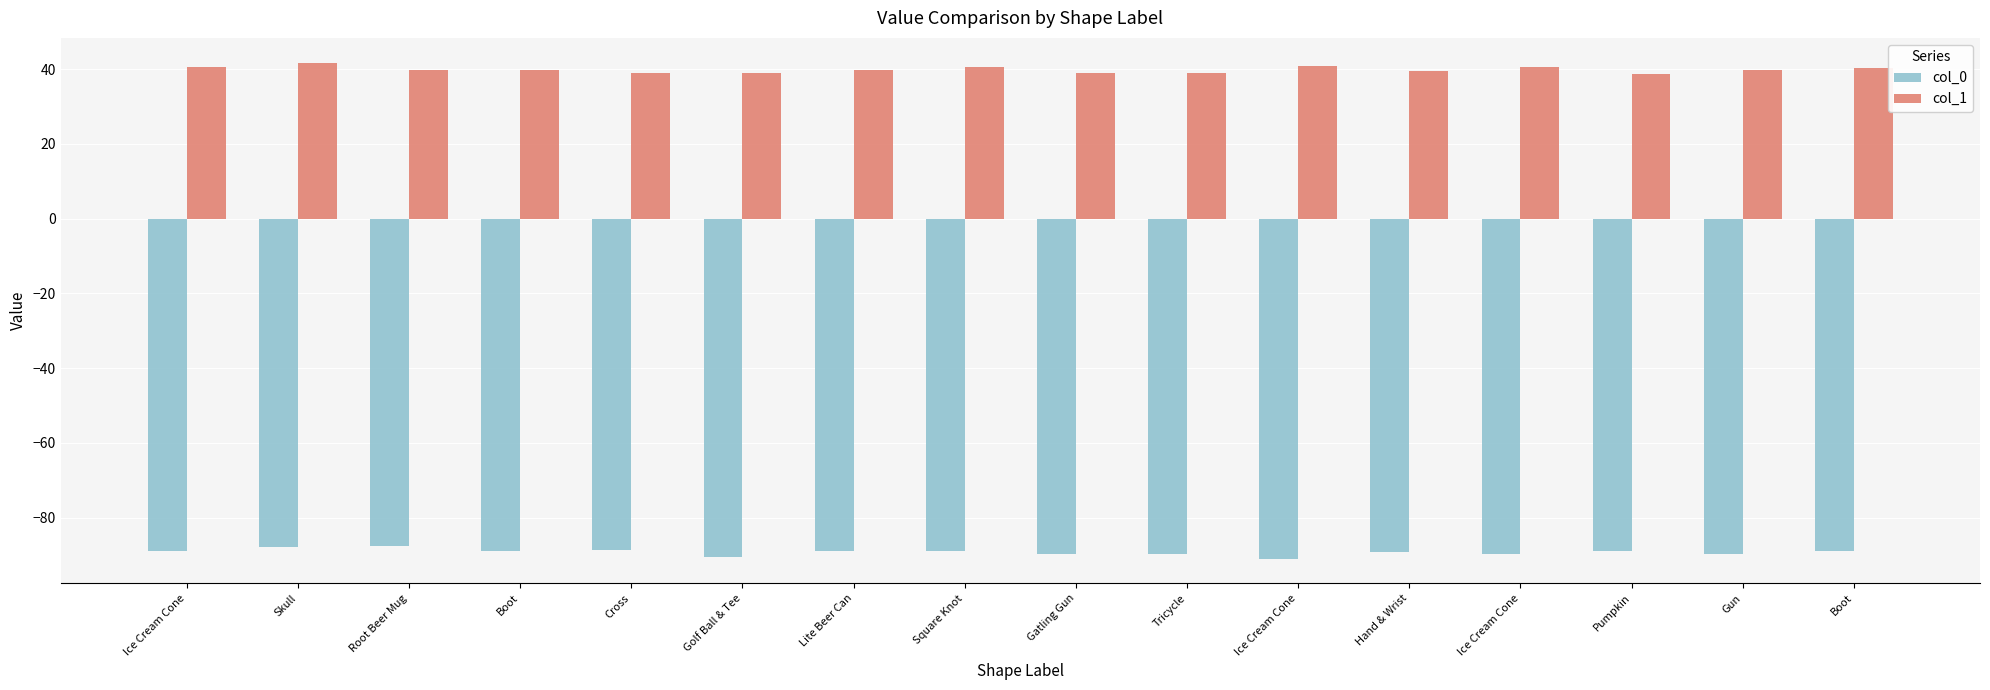

True or false: col_1 has a value of 18.0 at Boot.

False